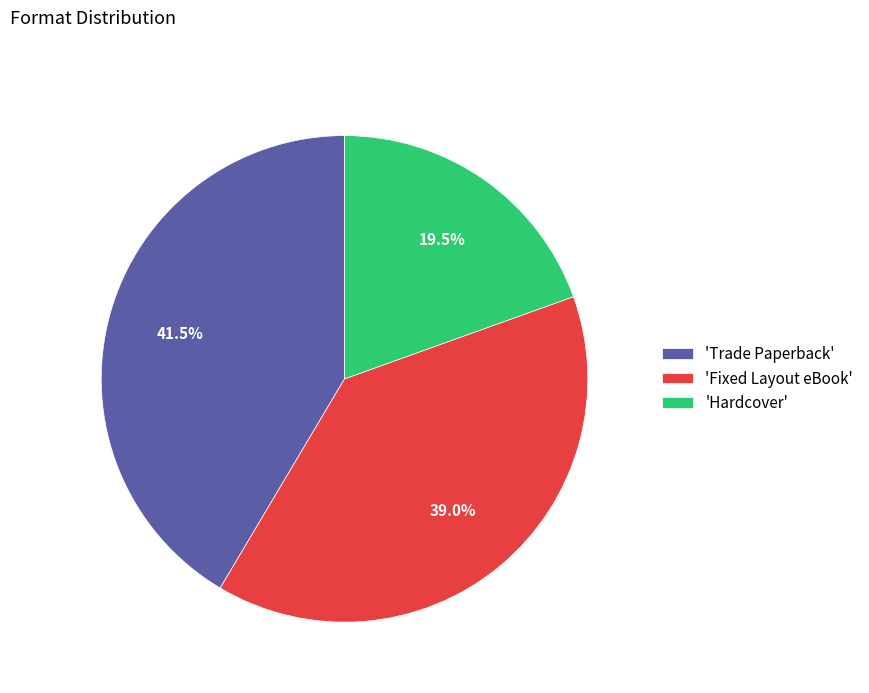

Rank the categories by value from lowest to highest.

'Hardcover', 'Fixed Layout eBook', 'Trade Paperback'